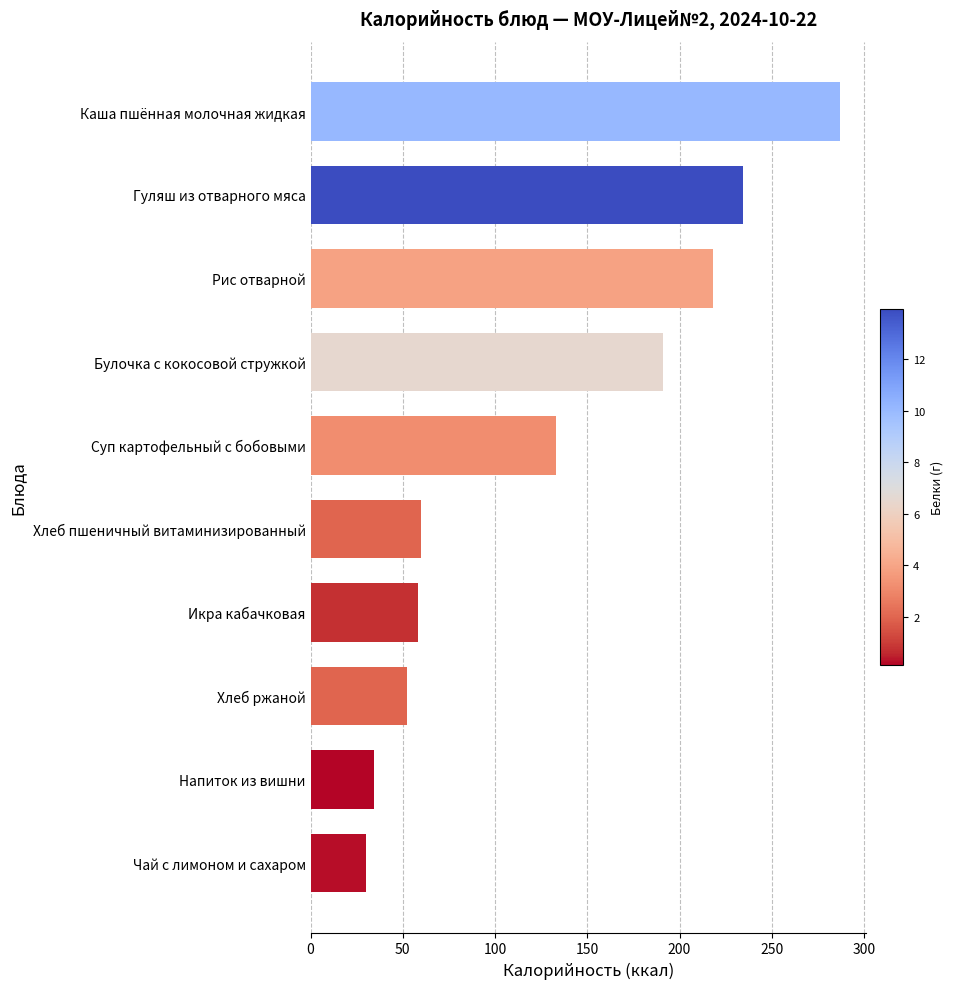

What is the minimum value shown in the chart?

29.8